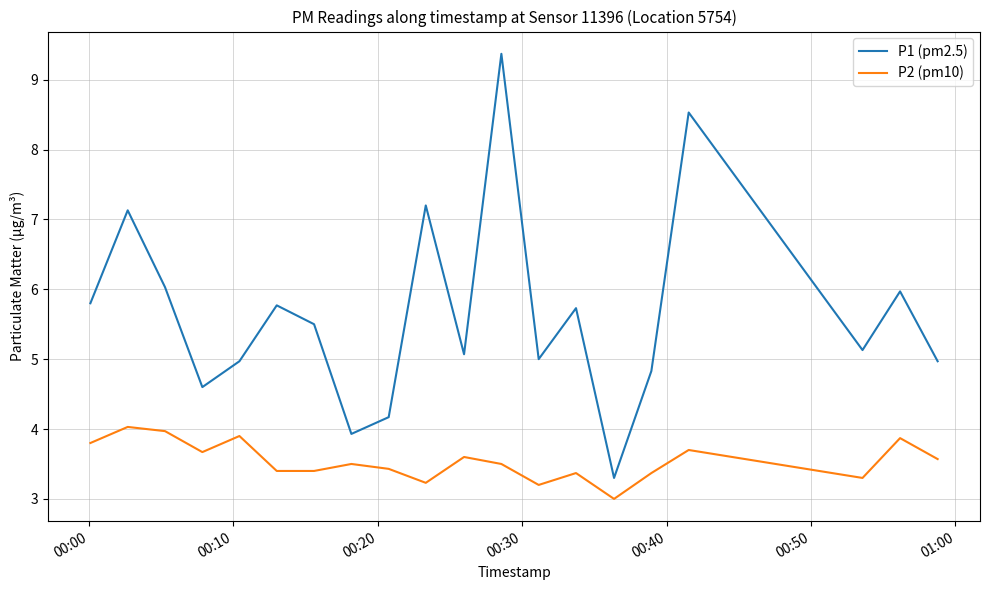

Rank the series by their average value, from lowest to highest.

P2 (pm10), P1 (pm2.5)